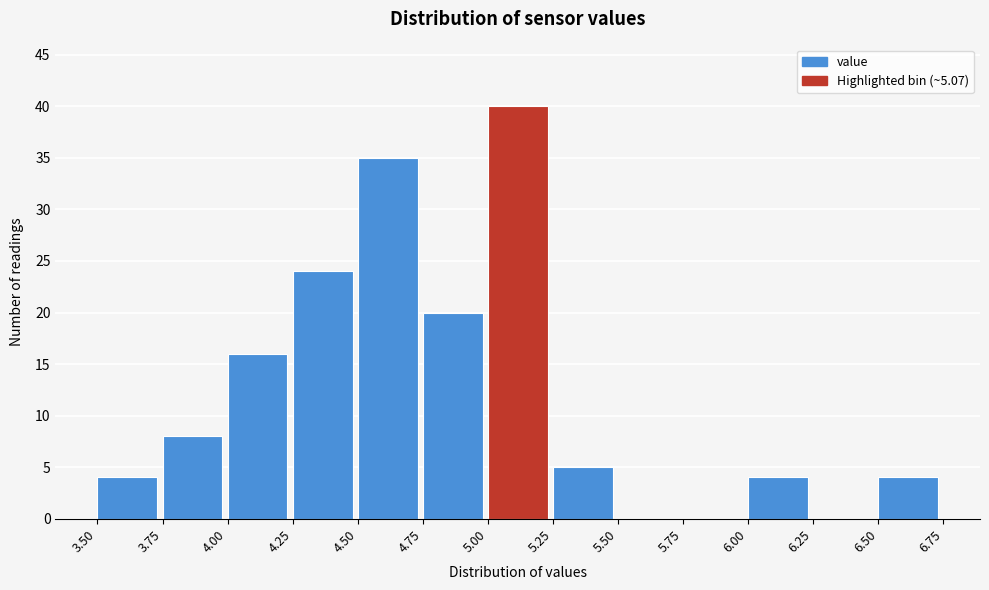

What is the height of the bar covering 5.25 to 5.50 on the x-axis? The values are not printed on the chart, so give them approximately, as read against the axis.

5